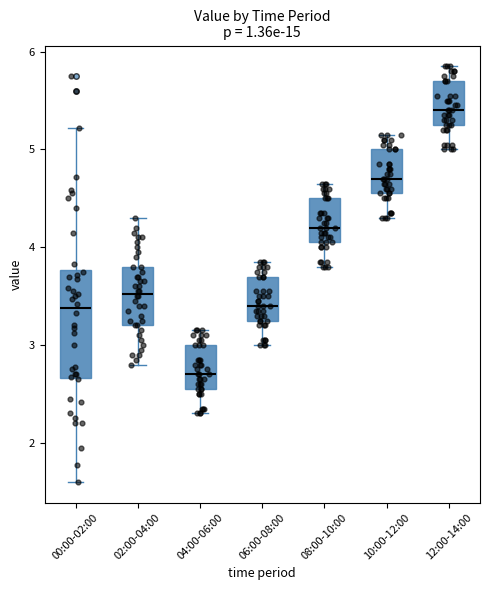

Reading left to right, transcribe this box plot: for each box, give where its median line is, the range the box spans, and where its two whiskers end, as read against the y-axis. The values are not printed on the chart, so give them approximately, as read against the axis.

00:00-02:00: median 3.4, box 2.7 to 3.8, whiskers 1.6 to 5.2
02:00-04:00: median 3.5, box 3.2 to 3.8, whiskers 2.8 to 4.3
04:00-06:00: median 2.7, box 2.6 to 3.0, whiskers 2.3 to 3.2
06:00-08:00: median 3.4, box 3.3 to 3.7, whiskers 3.0 to 3.9
08:00-10:00: median 4.2, box 4.1 to 4.5, whiskers 3.8 to 4.7
10:00-12:00: median 4.7, box 4.6 to 5.0, whiskers 4.3 to 5.2
12:00-14:00: median 5.4, box 5.3 to 5.7, whiskers 5.0 to 5.9